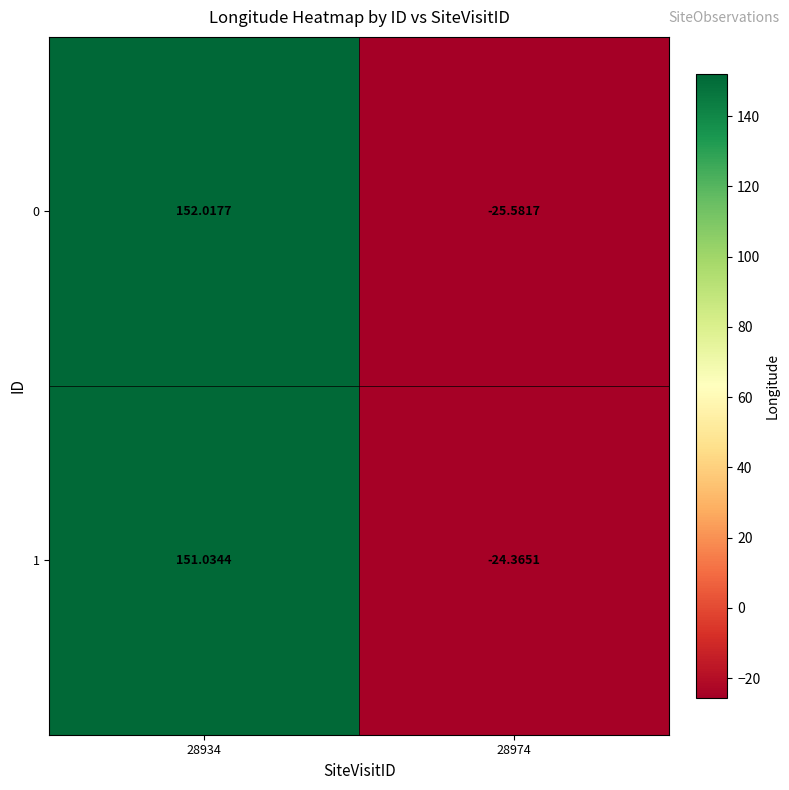

Is the value of 1 at 28934 greater than the value of 0 at 28934?

No